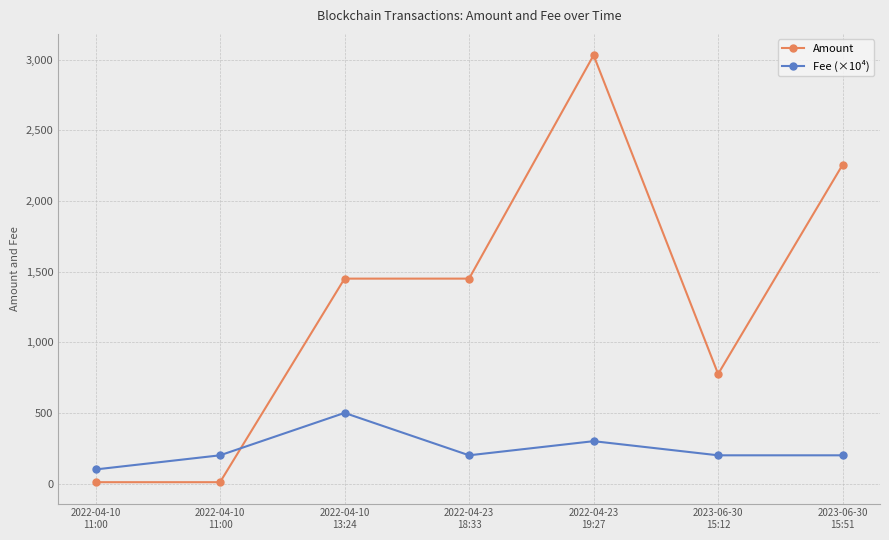

What is the difference between the highest and lowest values at 2022-04-10
11:00?

90.2